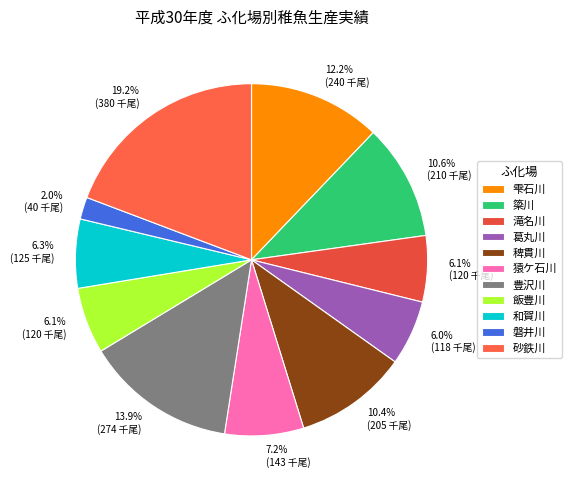

Which category has the smallest portion of the pie?

磐井川